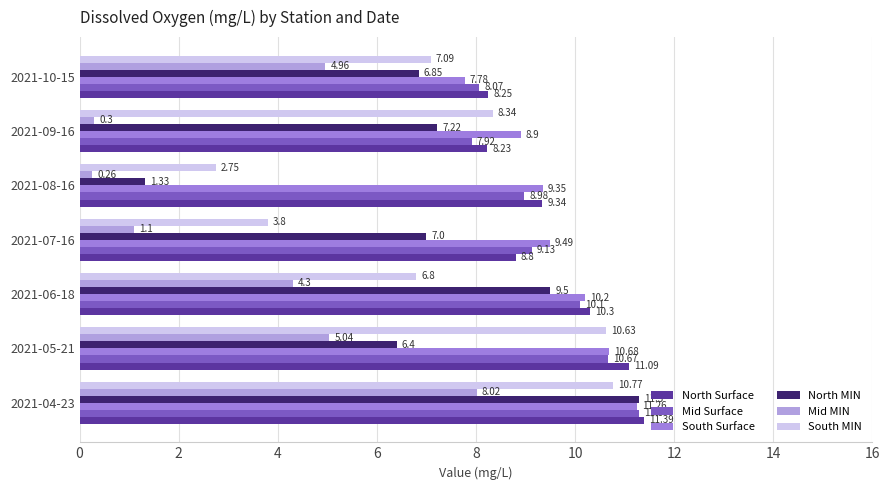

How many series are shown in this chart?

6